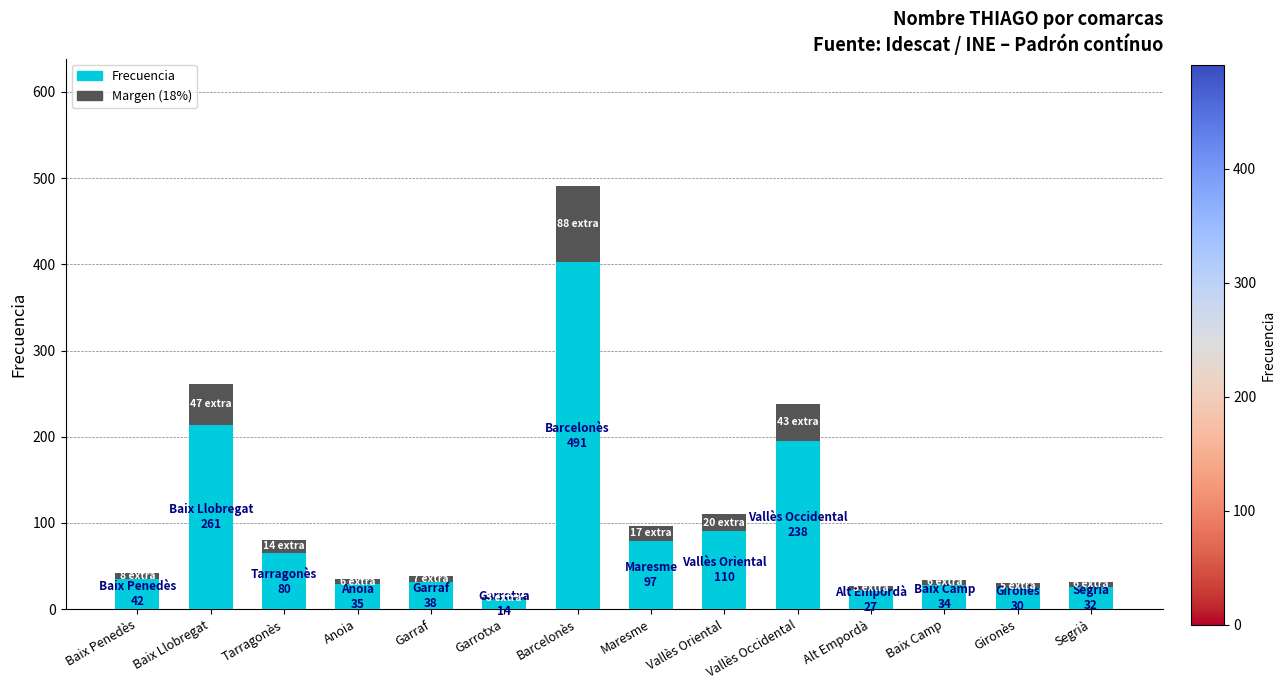

What is the sum of all values?

1253.8